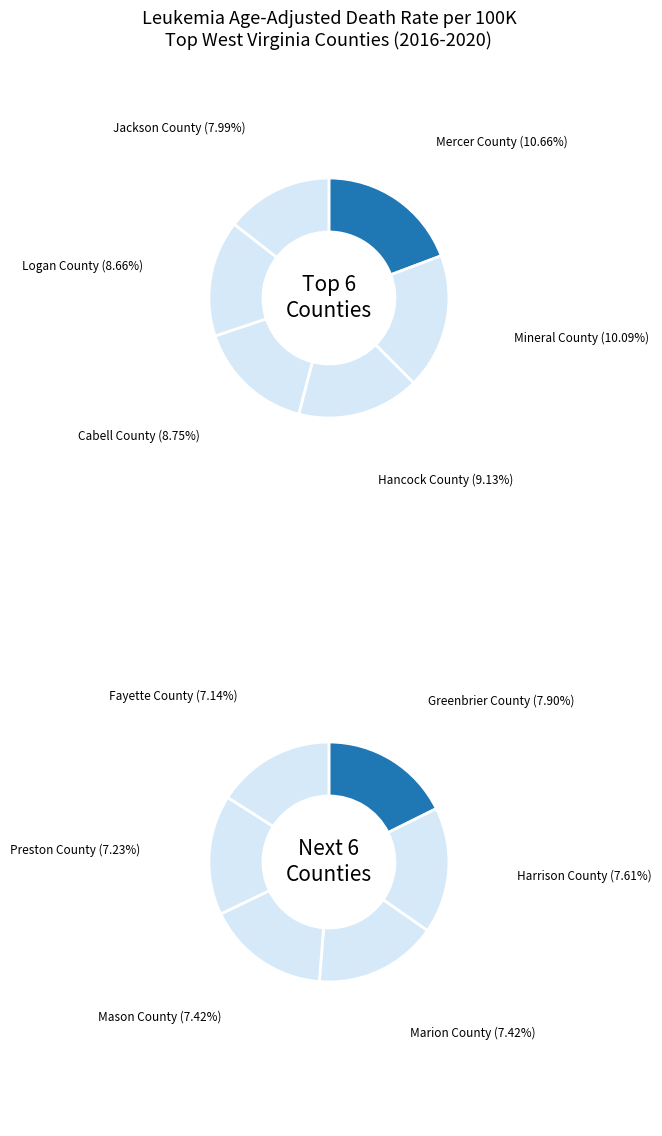

Rank the categories by value from lowest to highest.

Fayette County, Preston County, Marion County, Mason County, Harrison County, Greenbrier County, Jackson County, Logan County, Cabell County, Hancock County, Mineral County, Mercer County